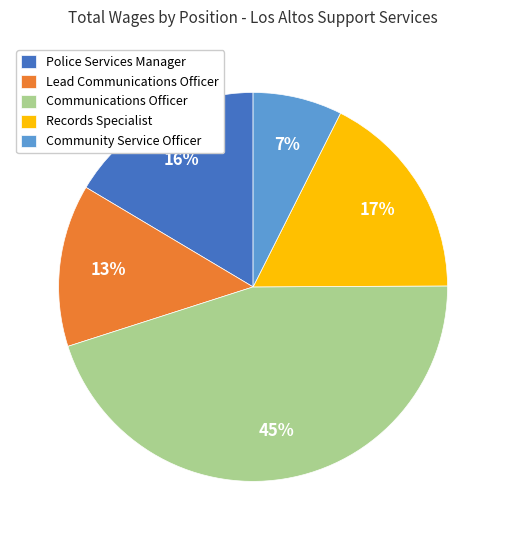

Is it true that Communications Officer is 18% of the pie?

False